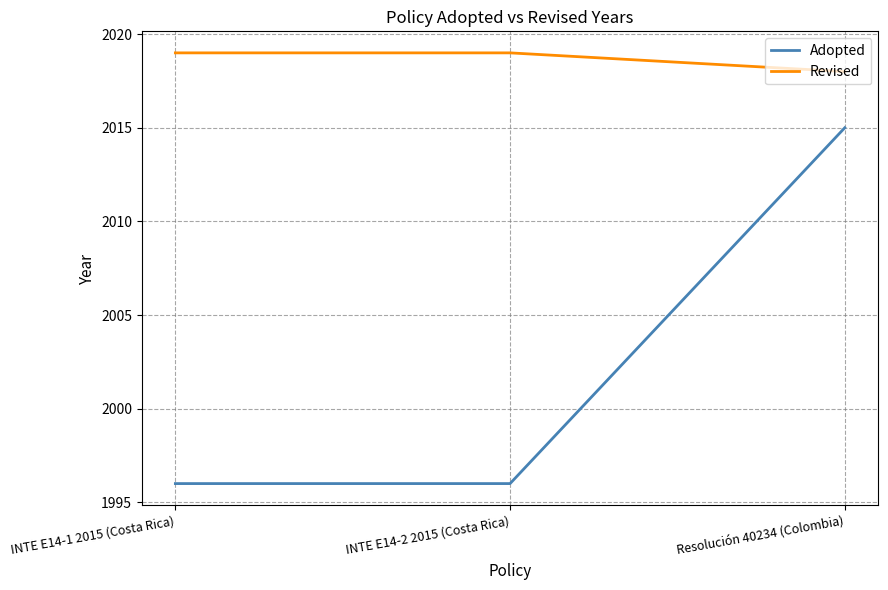

What is the approximate value of Adopted at INTE E14-2 2015 (Costa Rica), to the nearest 5?

1995